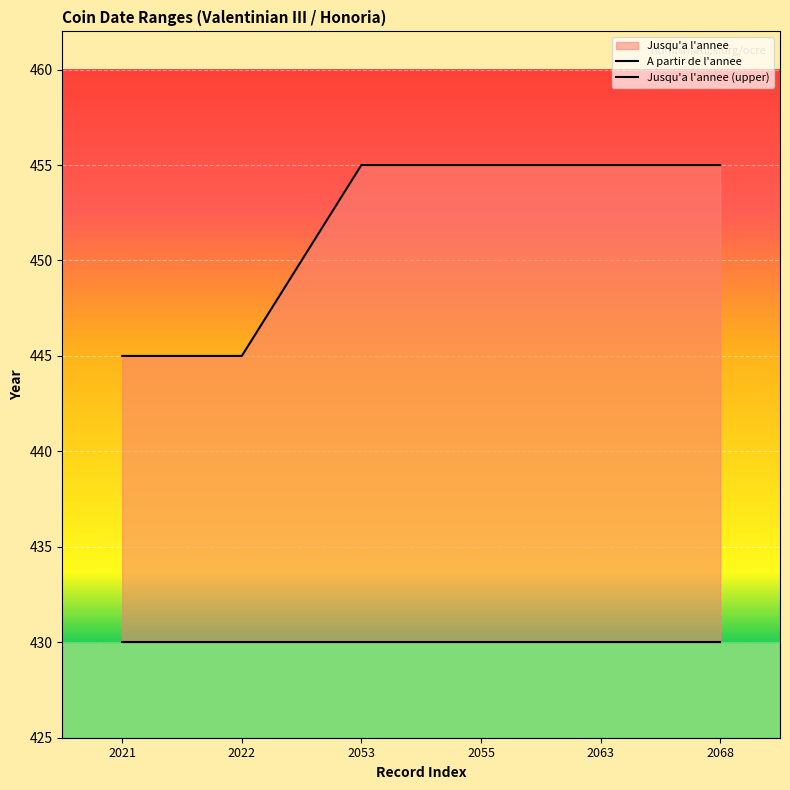

Is it true that the value at 2063 is 455?

True